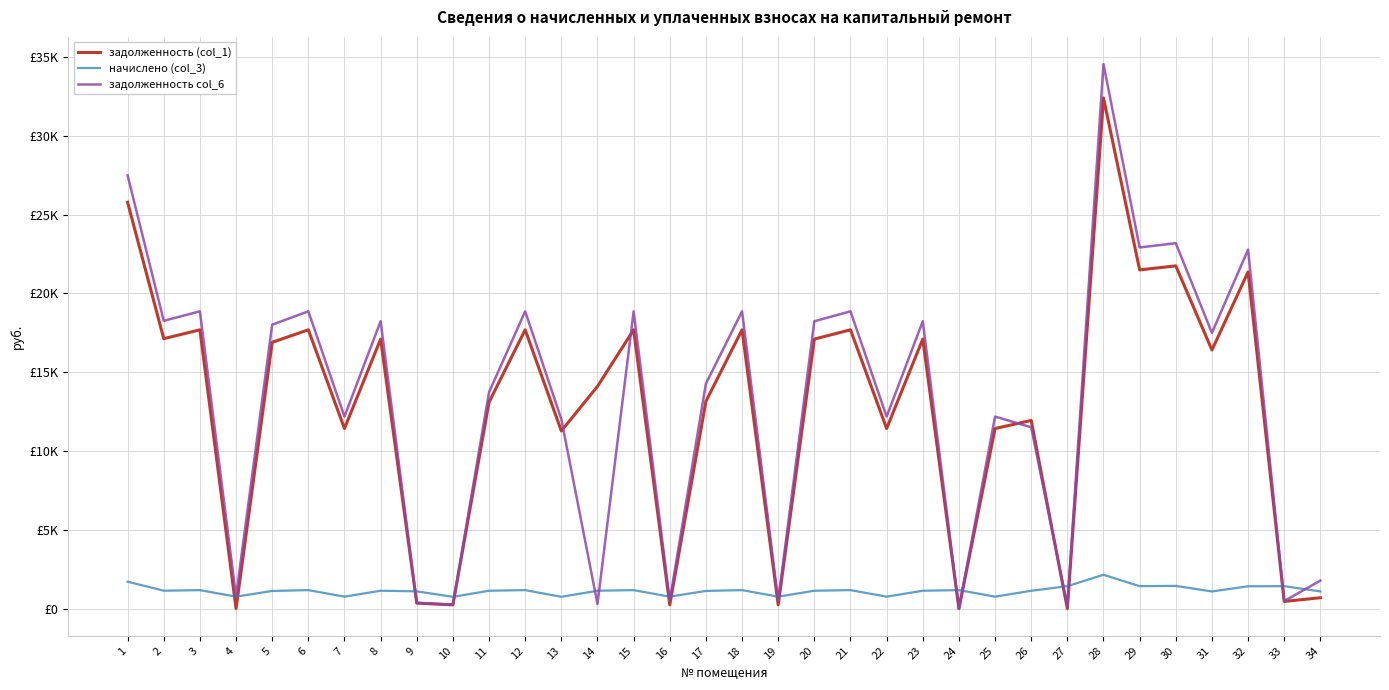

Where is начислено (col_3) nearest to the value 1446?

30